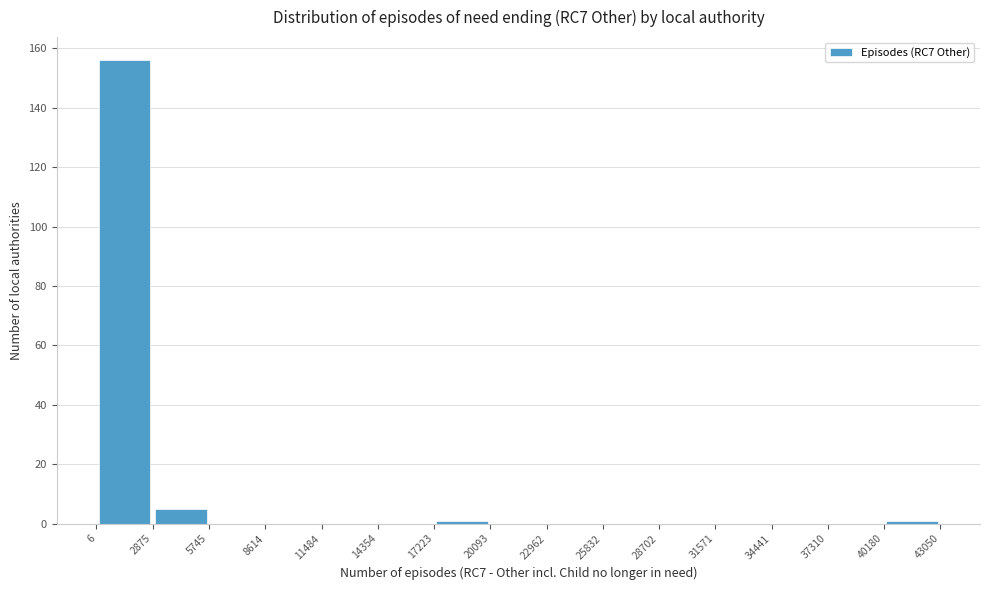

What is the height of the bar covering 2875 to 5745 on the x-axis? The values are not printed on the chart, so give them approximately, as read against the axis.

6